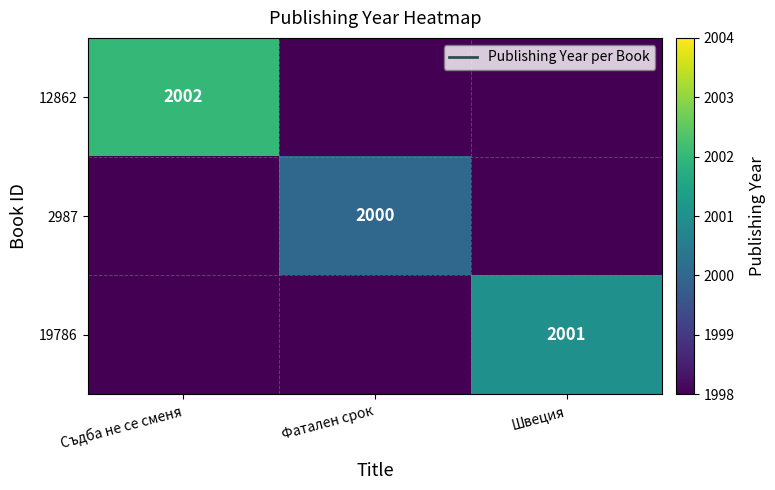

Is it true that 2987 equals 2000 at Фатален срок?

True